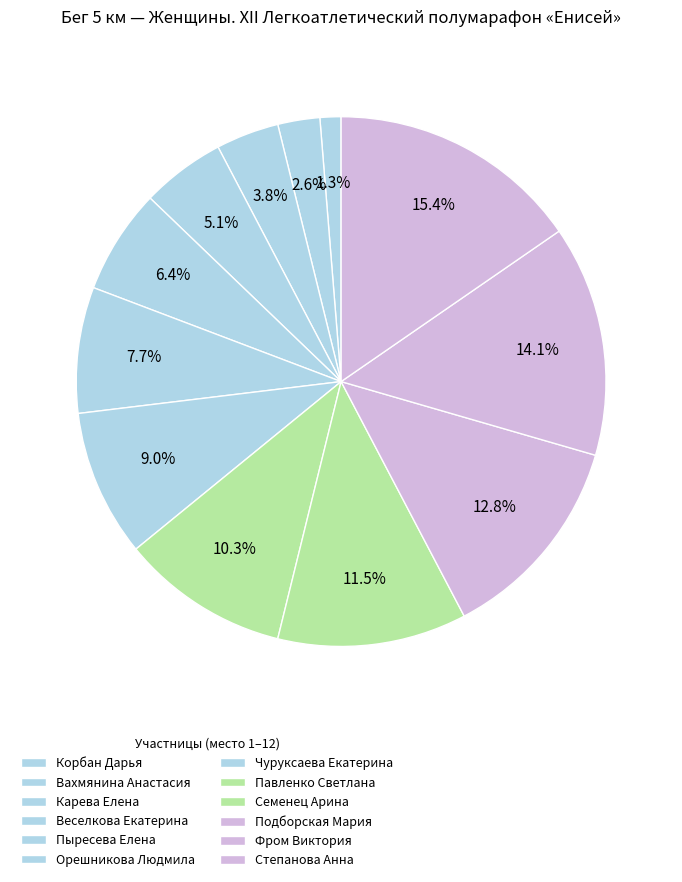

Which category has the smallest portion of the pie?

Корбан Дарья